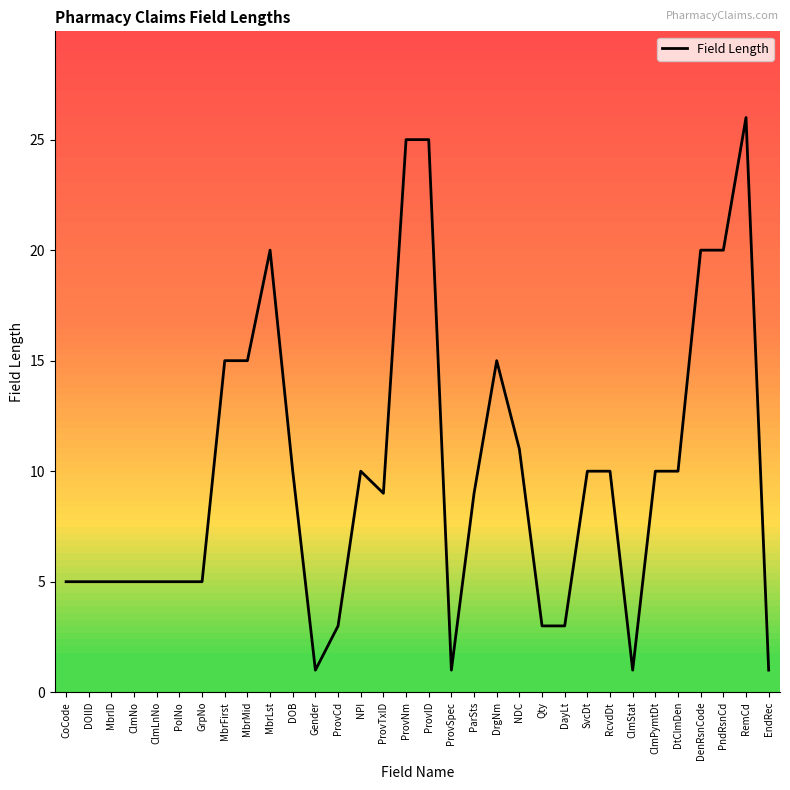

What position from the left is DrgNm?

20